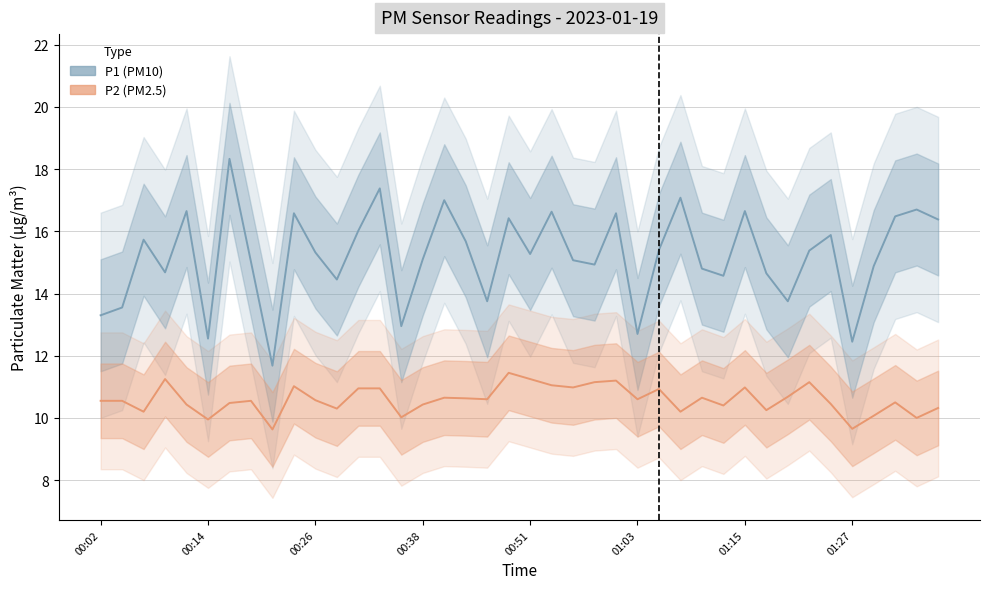

What is the difference between the second highest and second lowest values in the P2 (PM2.5) series?

1.6